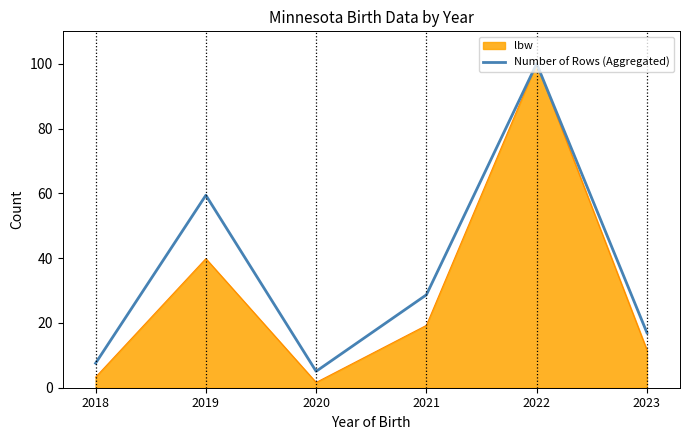

Which series has the largest range (max minus min)?

lbw